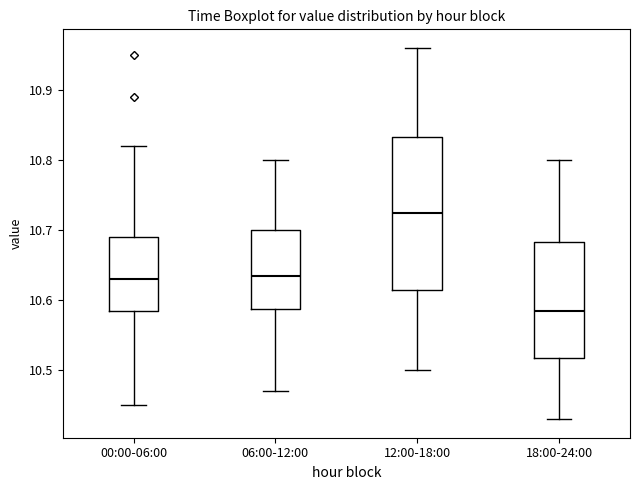

Reading left to right, read every box against the y-axis: the position of its median line, the range the box covers, and the ends of its whiskers. The values are not printed on the chart, so give them approximately, as read against the axis.

00:00-06:00: median 10.63, box 10.59 to 10.69, whiskers 10.45 to 10.82
06:00-12:00: median 10.64, box 10.59 to 10.70, whiskers 10.47 to 10.80
12:00-18:00: median 10.73, box 10.62 to 10.83, whiskers 10.50 to 10.96
18:00-24:00: median 10.59, box 10.52 to 10.68, whiskers 10.43 to 10.80